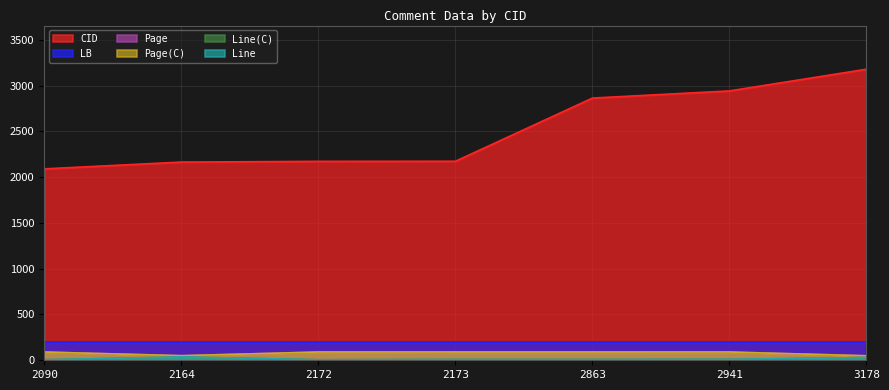

What is the average value of the Page series?

78.6